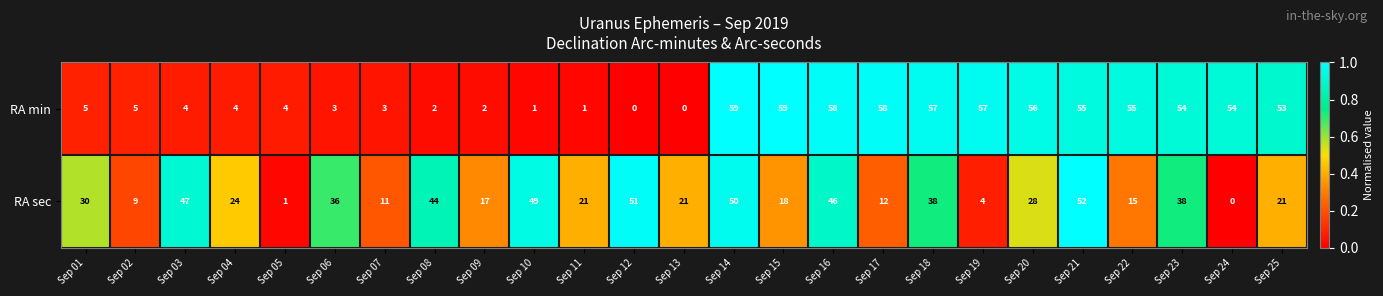

What is the difference between the maximum and minimum values in the RA min series?

59